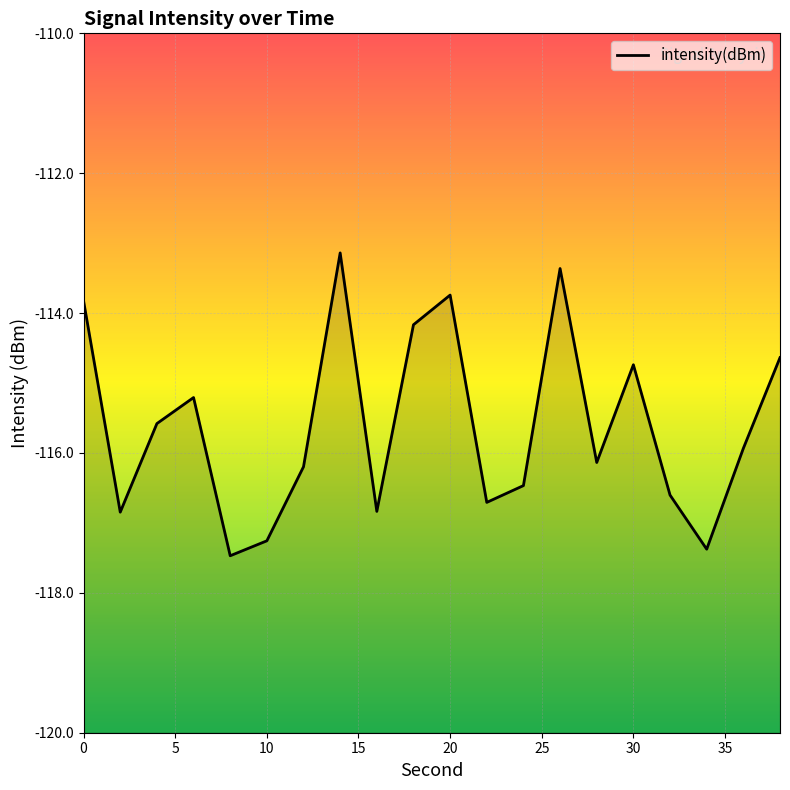

What is the maximum value shown in the chart?

-113.1